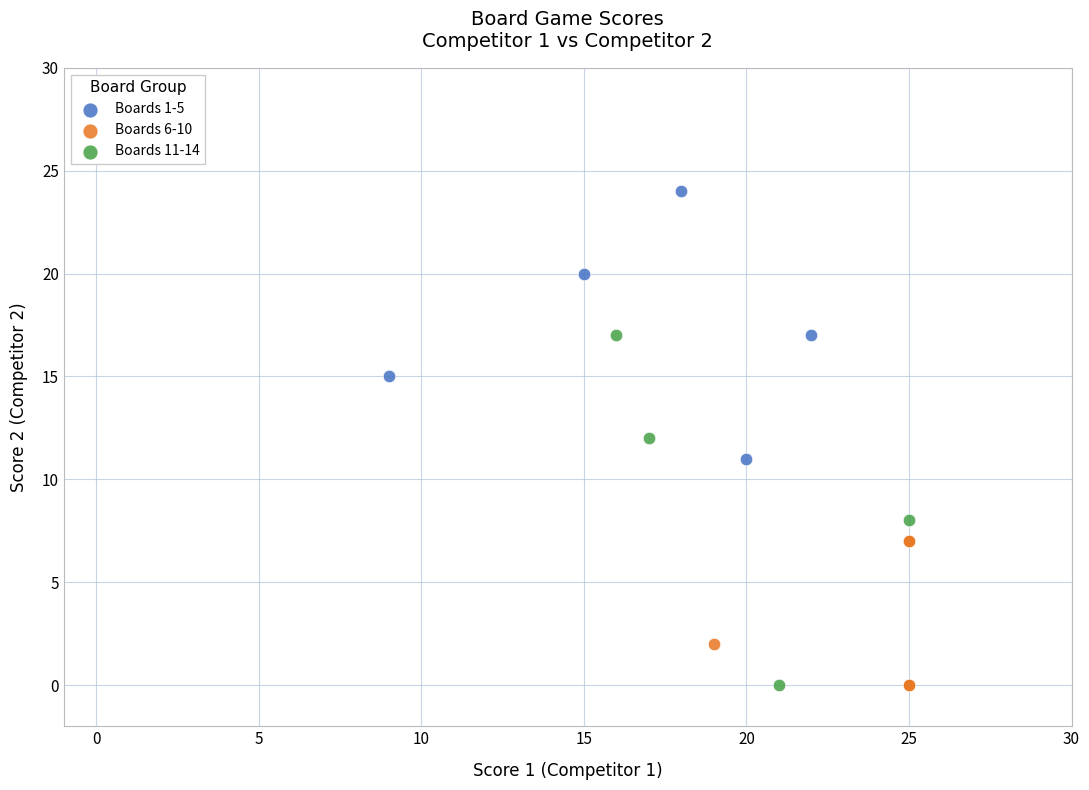

Which series has the widest spread of Y values?

Boards 11-14